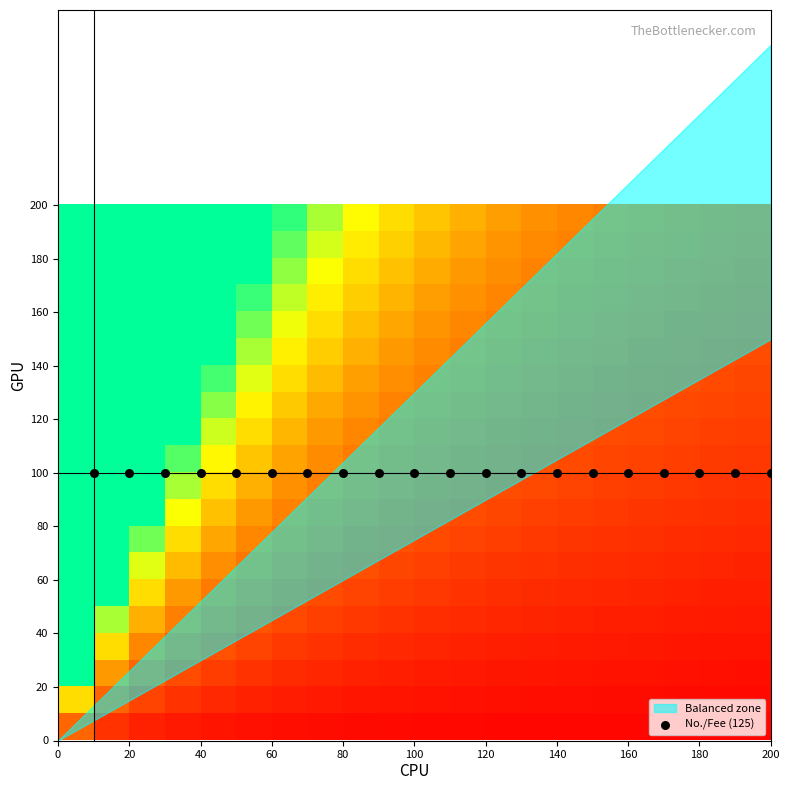

Count the number of categories in the chart.

20